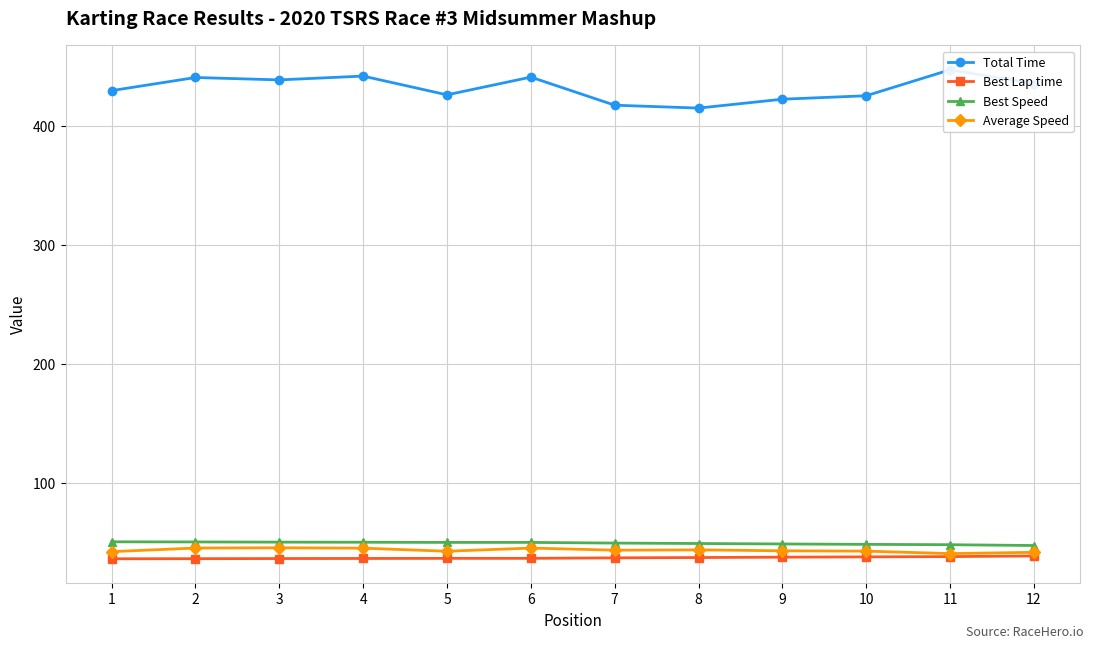

What is the value of the Total Time point at the 2nd from the left?

440.8